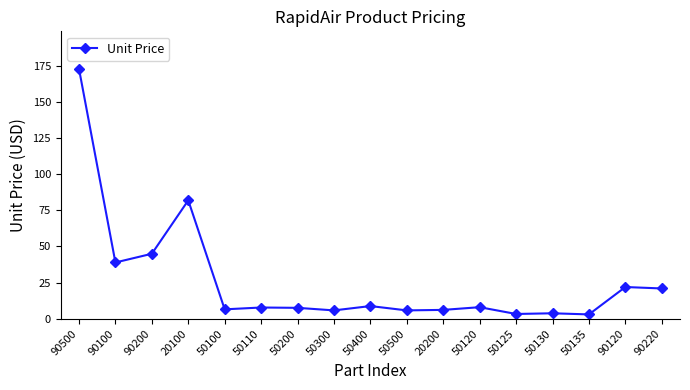

True or false: the data shows 21.9 at 90120.

True